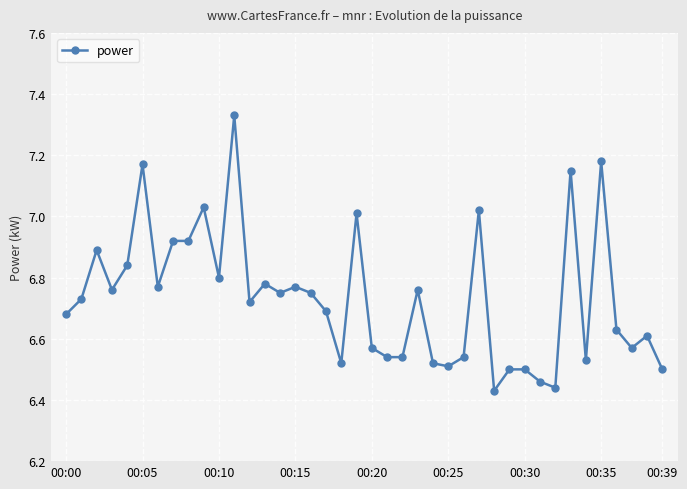

What is the sum of all values?

269.3